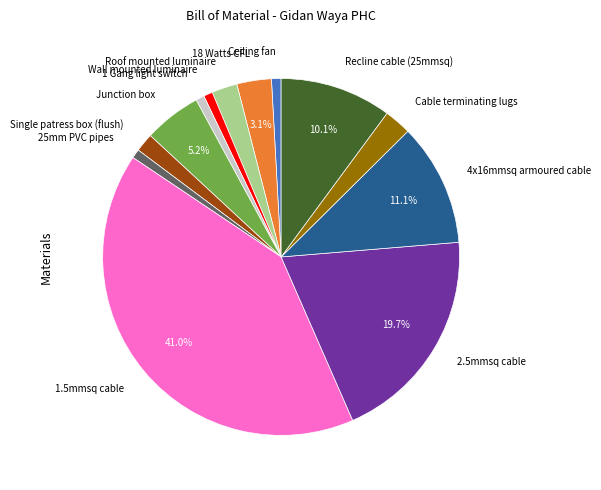

Is it true that Ceiling fan is 1% of the pie?

True